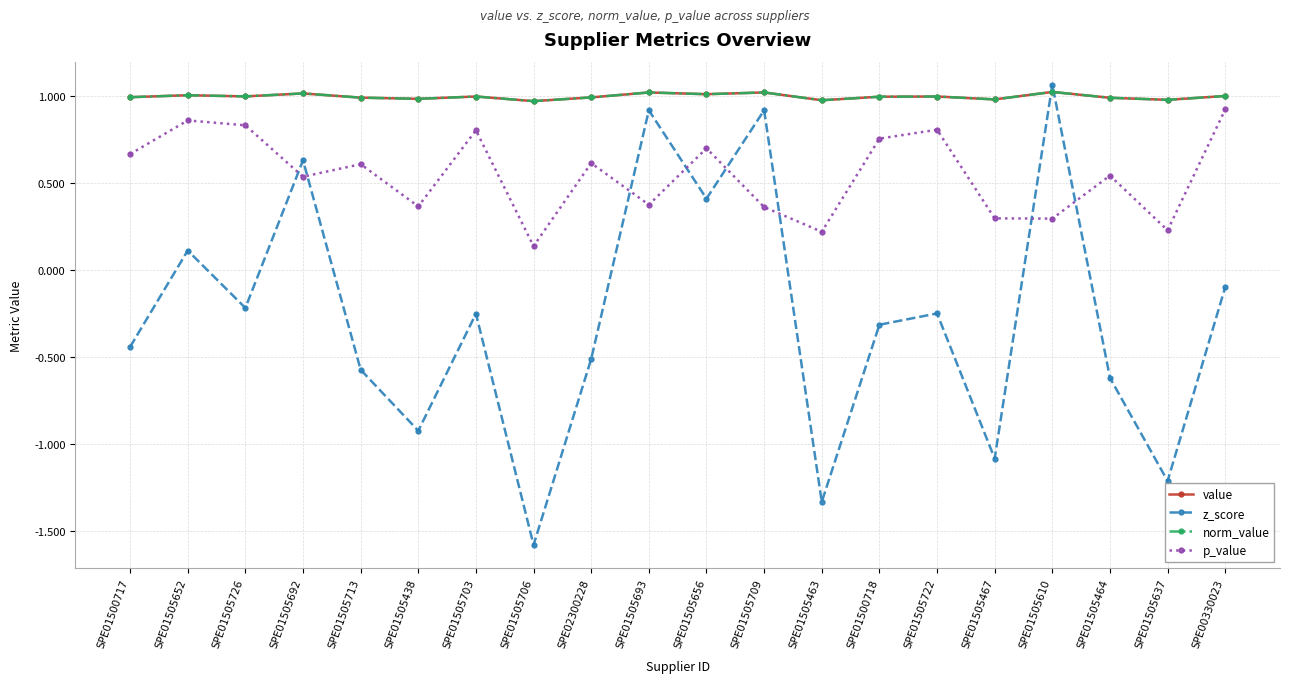

What value does the z_score series have at SPE01505656?

0.4